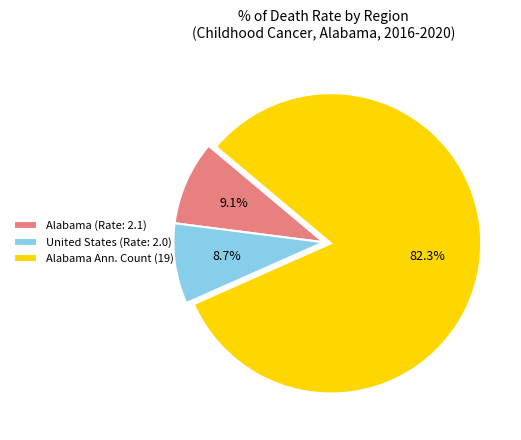

Does Alabama (Rate: 2.1) represent more than half of the total?

No